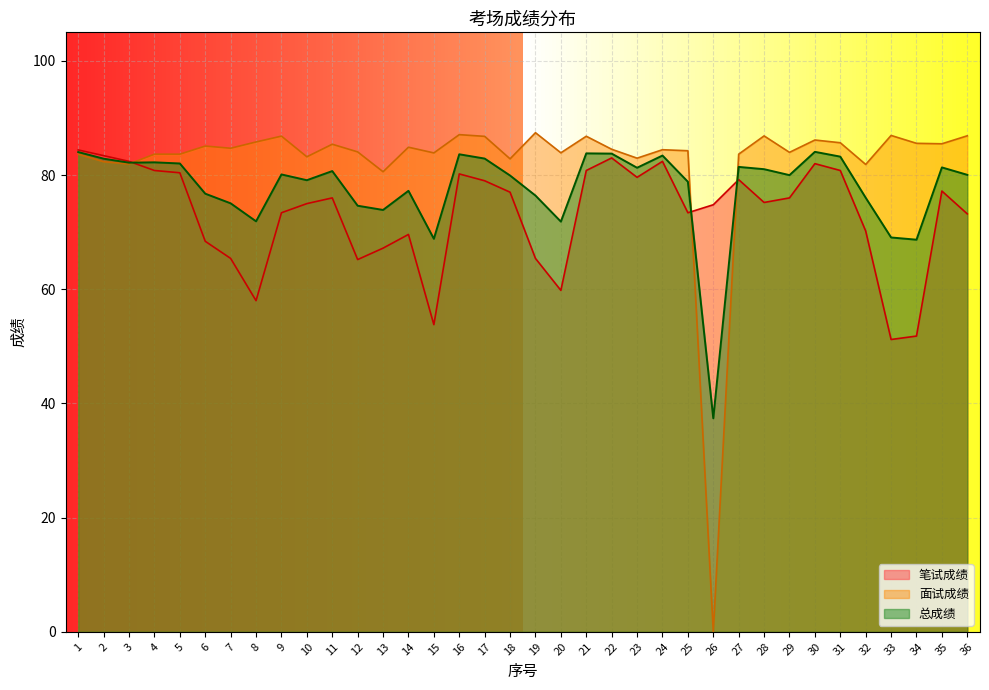

What is the average value of the 面试成绩 series?

82.3